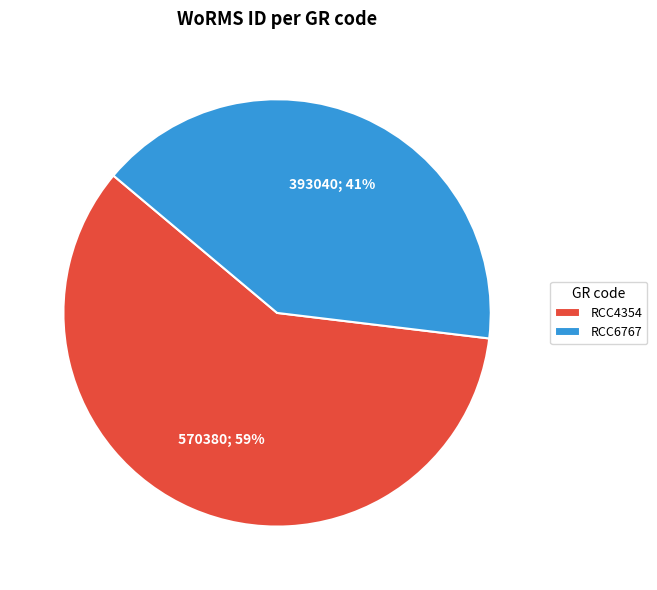

Approximately how many times larger is the value at RCC6767 compared to RCC4354?

0.7